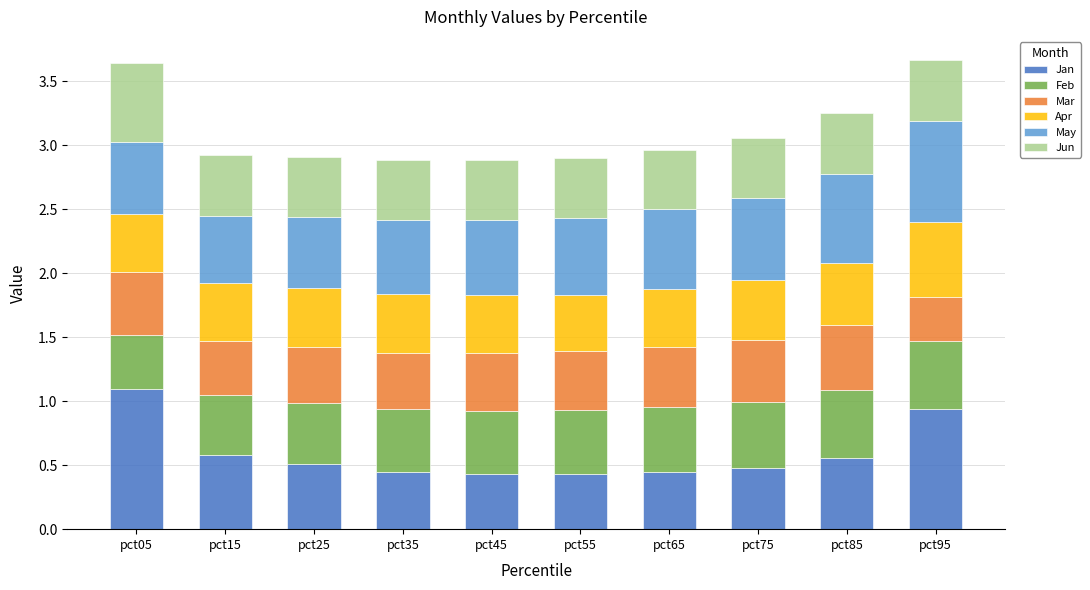

How many bars are there in total?

10